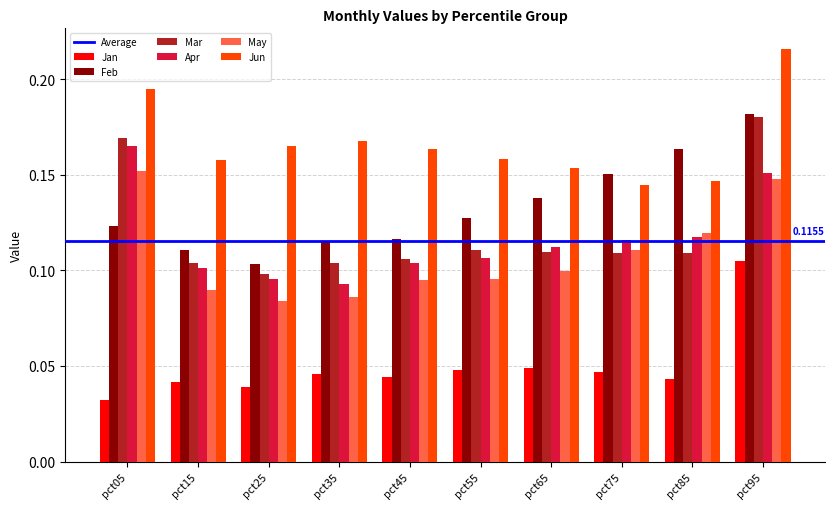

The Mar series shows 0.1 at pct65. True or false?

True